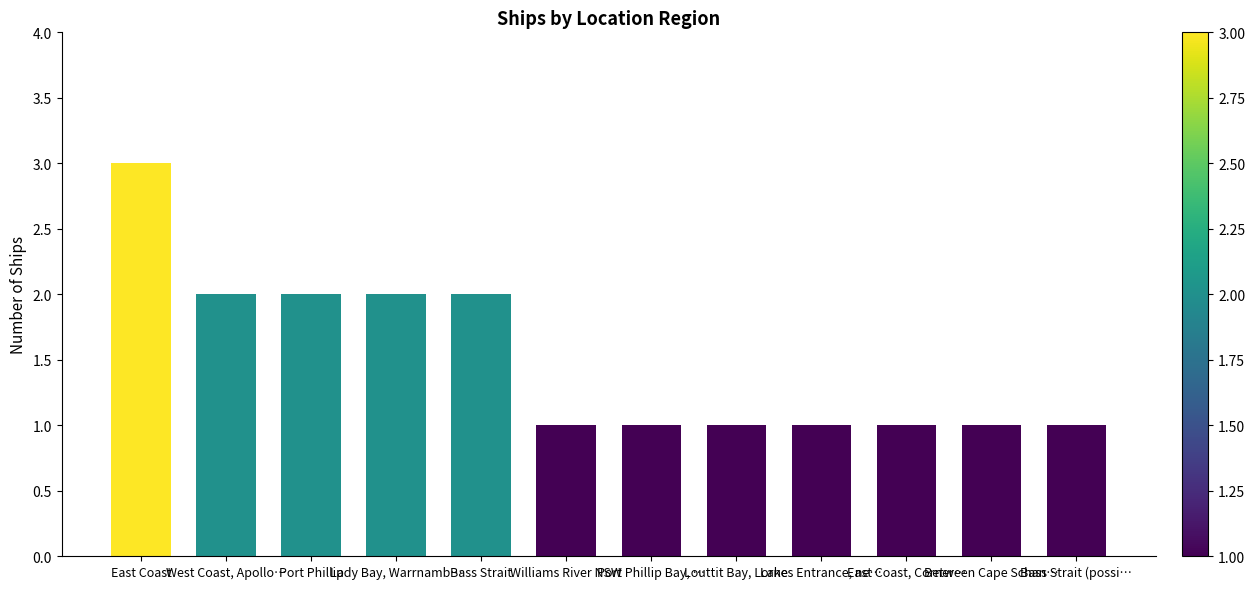

What is the greatest value displayed?

3